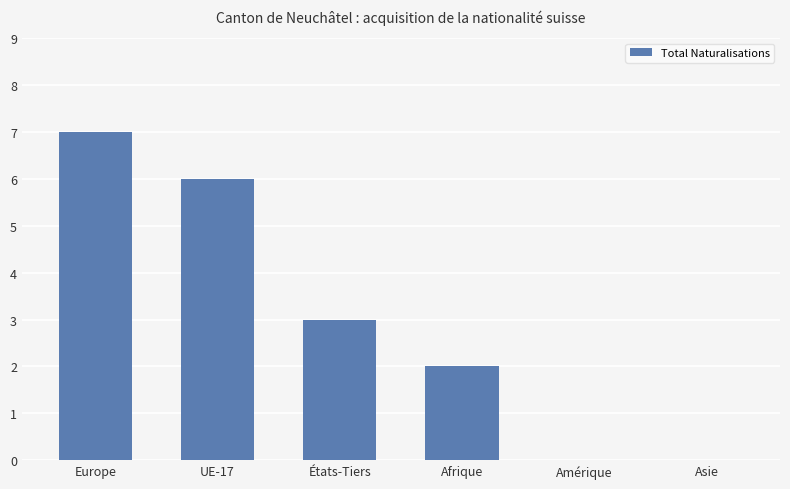

Which category has the highest value across all series?

Europe